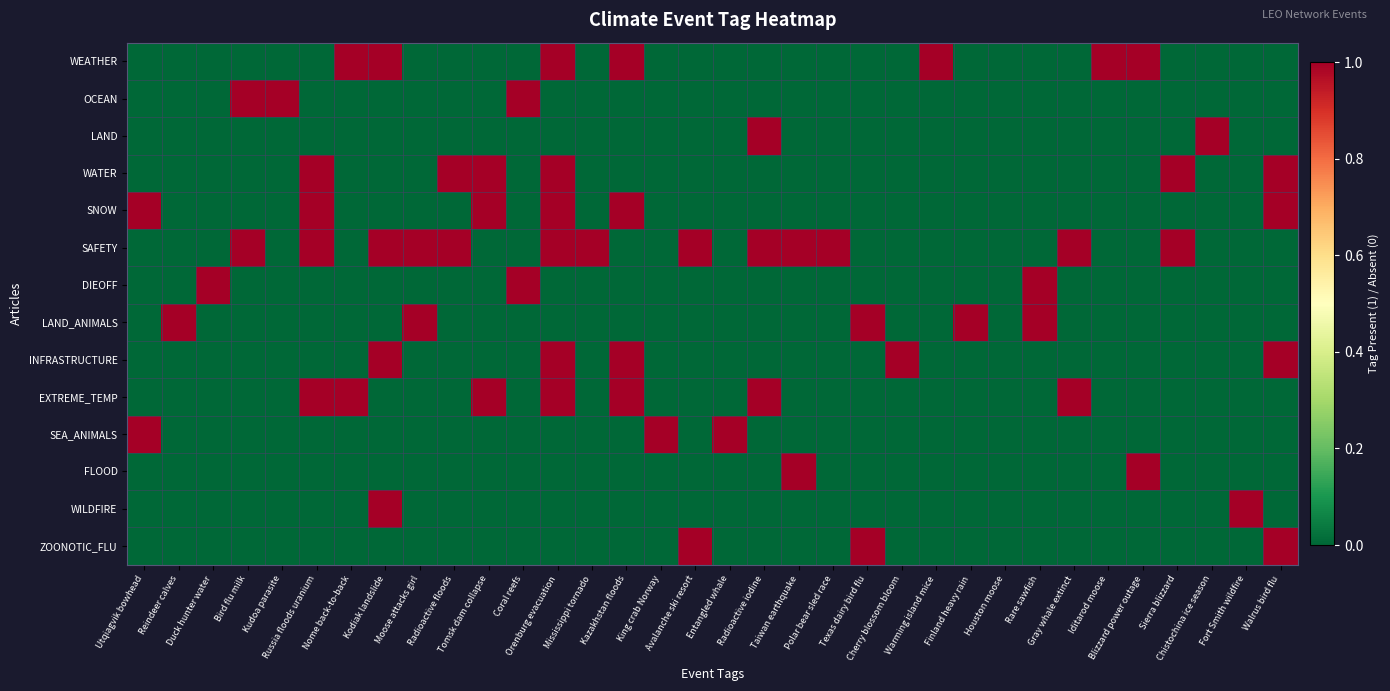

What is the total value across all series at Russia floods uranium?

4